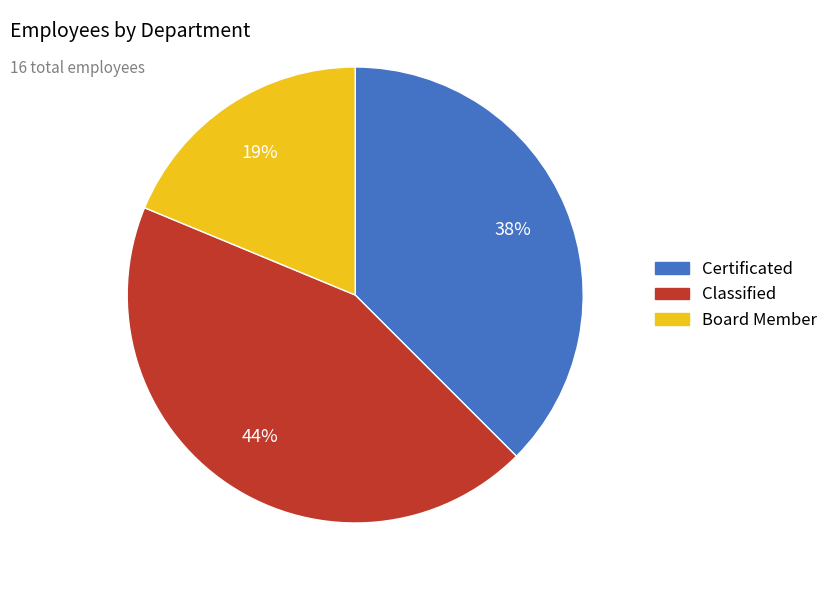

What is the largest slice in the pie chart?

Classified